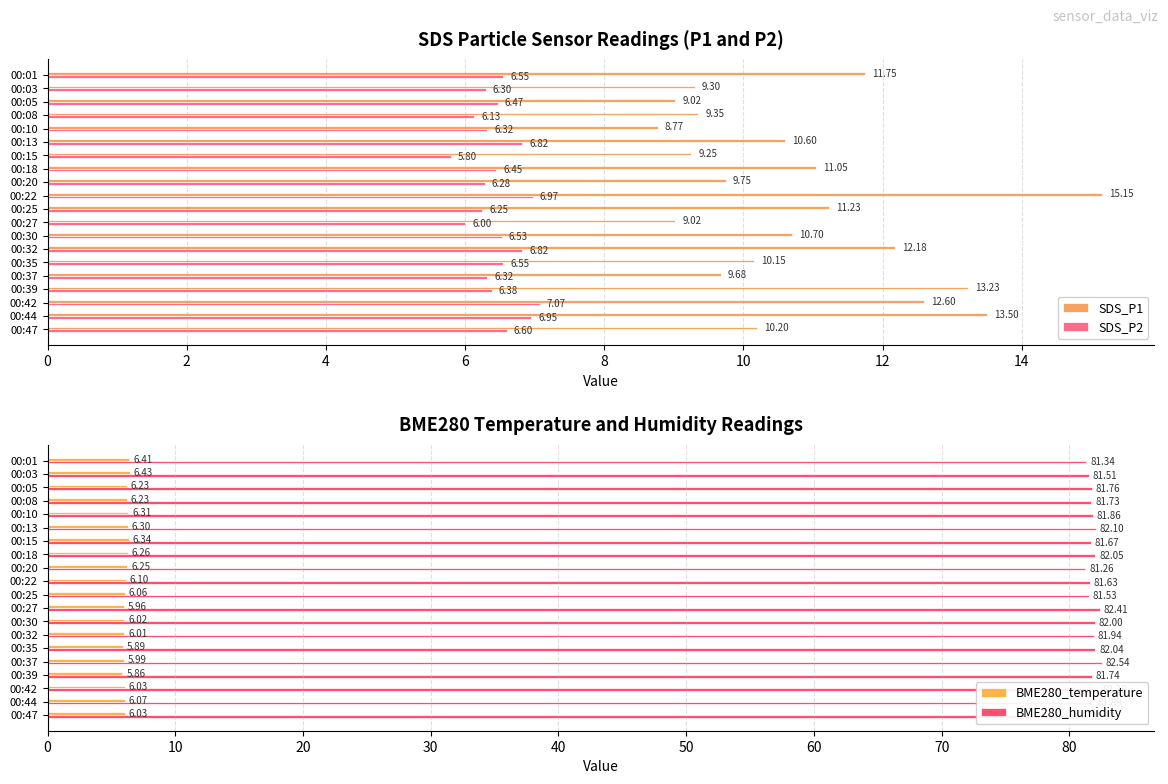

At which label does BME280_temperature reach its peak?

00:03